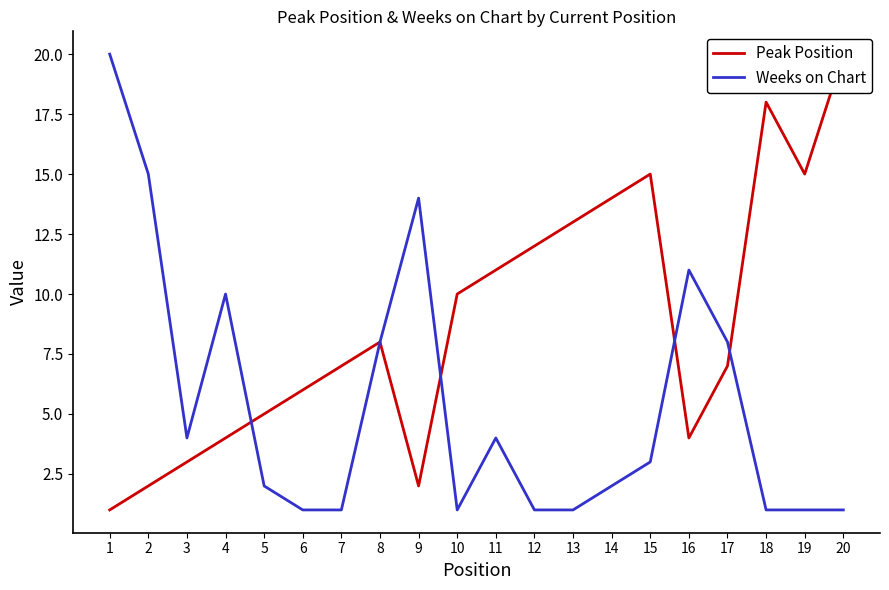

True or false: Weeks on Chart has a value of 2 at 14.

True